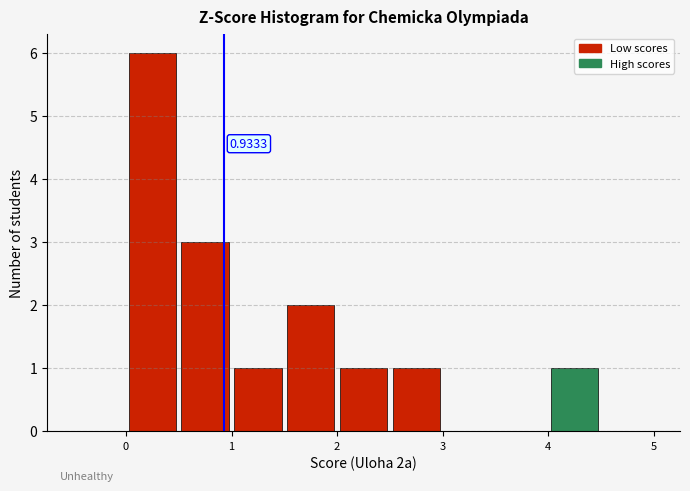

Over which range of the x-axis is the bar tallest?

0.0 to 0.5